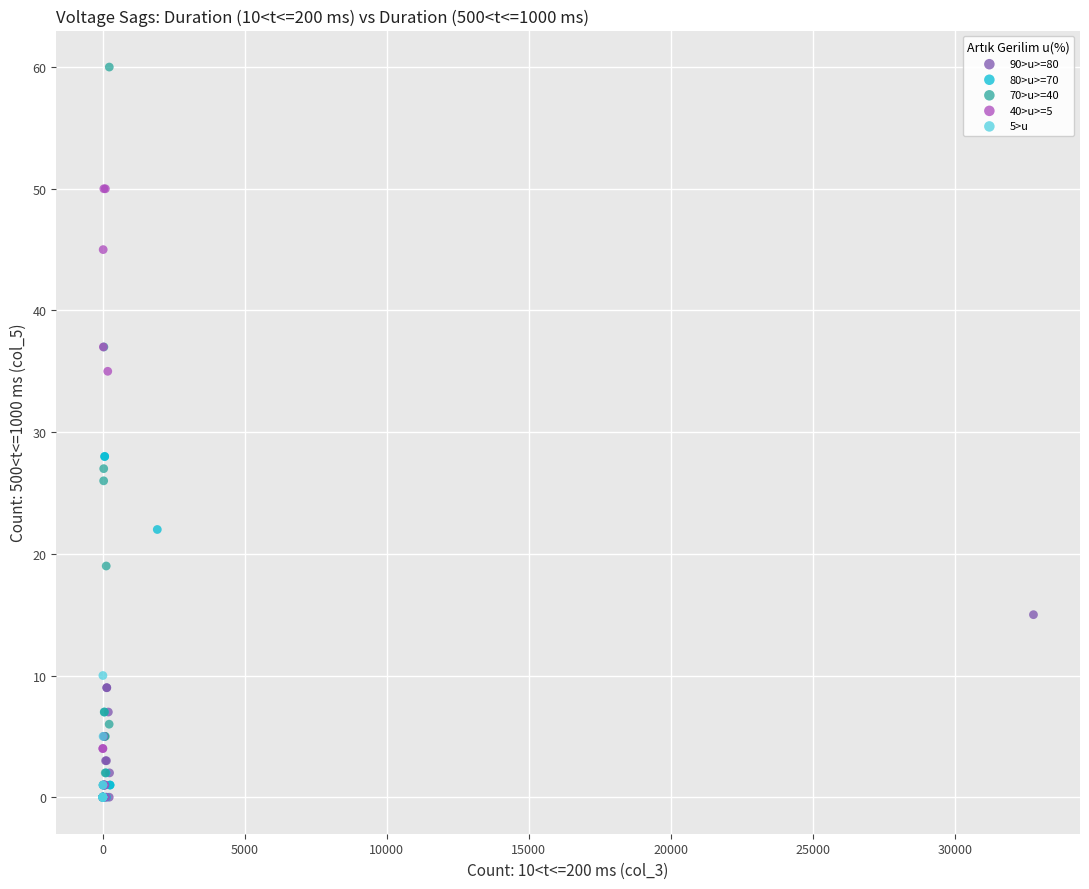

Which series contains the highest Y value?

70>u>=40